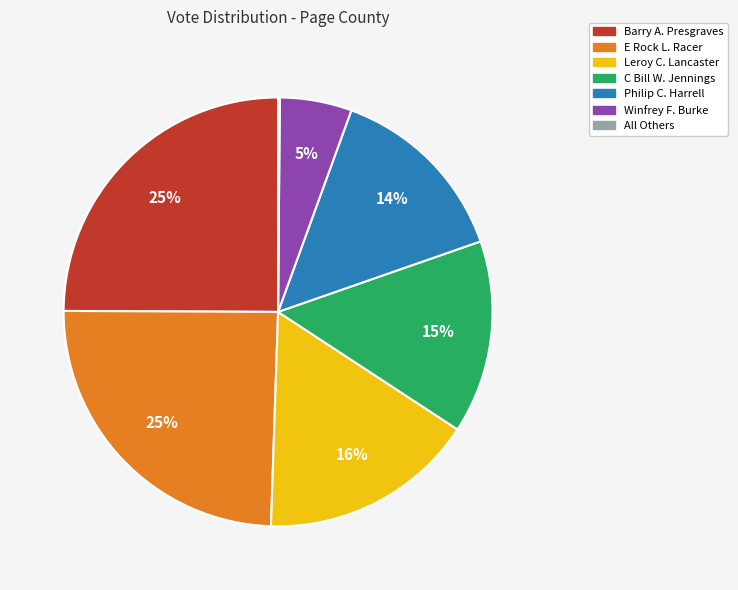

Do Philip C. Harrell and Leroy C. Lancaster together represent more than half of the pie?

No